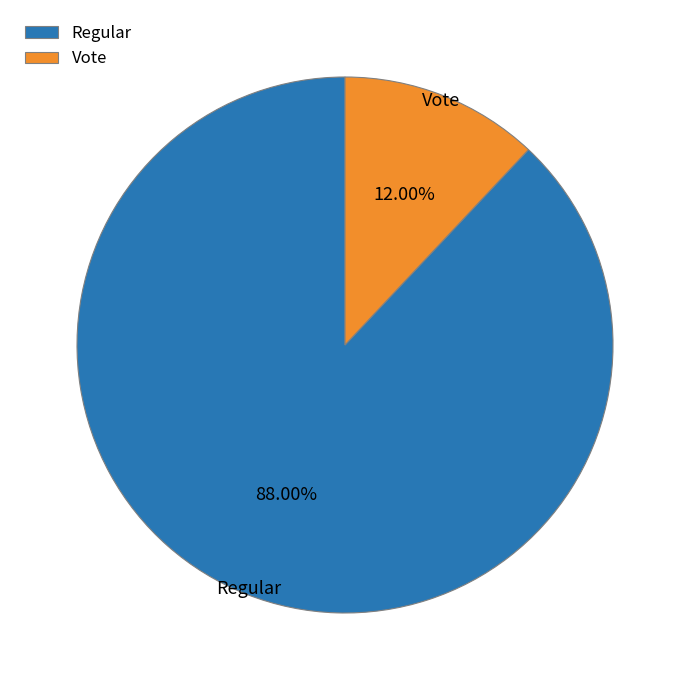

Which has a higher value, Vote or Regular?

Regular